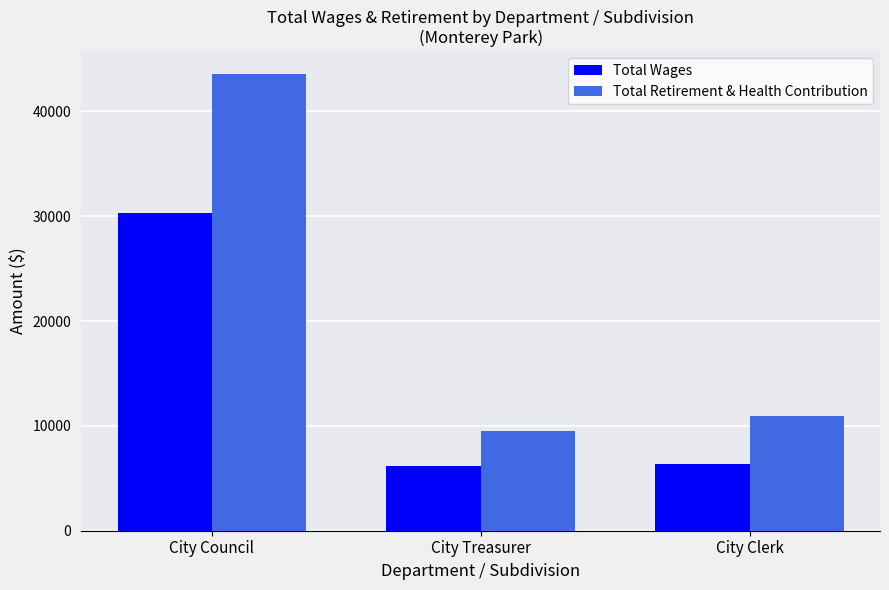

How many groups of bars are there?

3